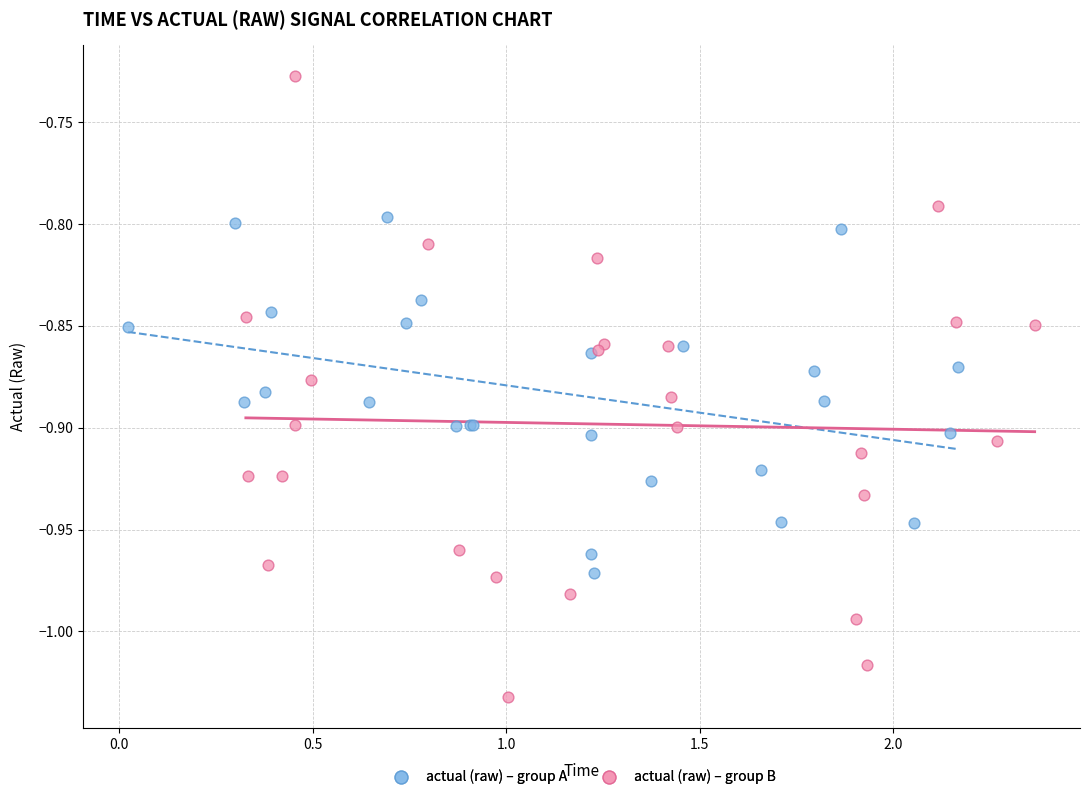

Which series contains the highest Y value?

actual (raw) – group B